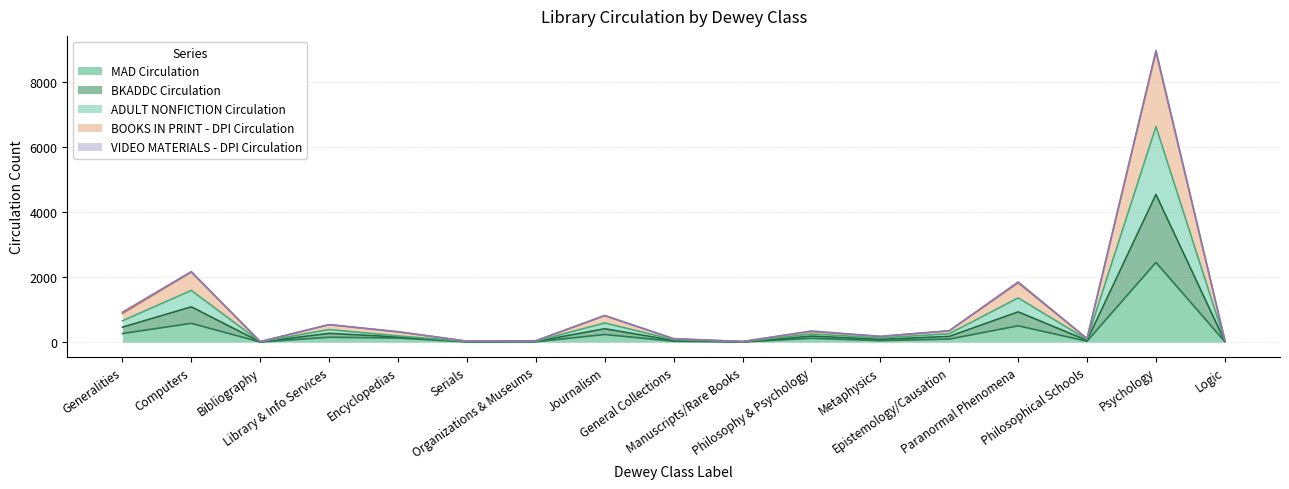

Does the chart have visible grid lines?

Yes